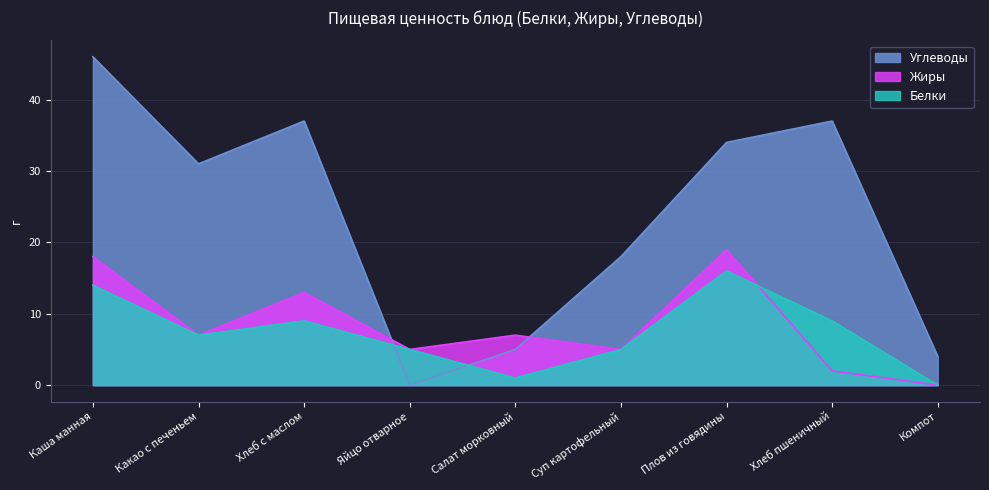

Read the Углеводы value at Хлеб пшеничный, to the nearest 5.

35